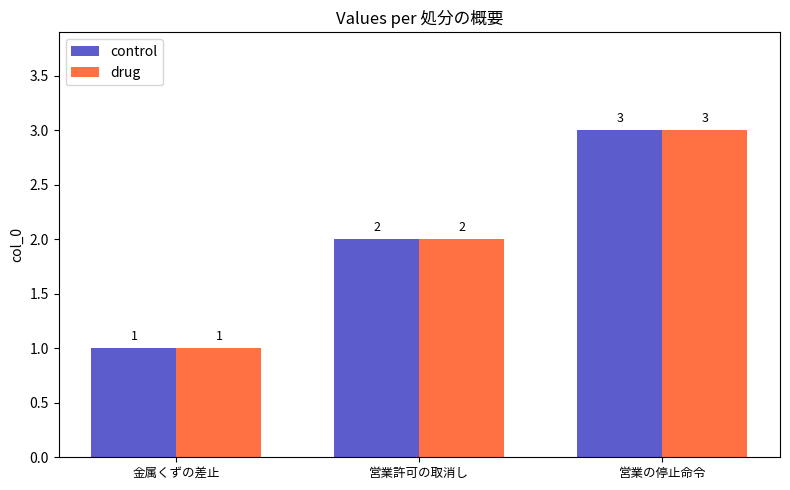

How many groups of bars are there?

3